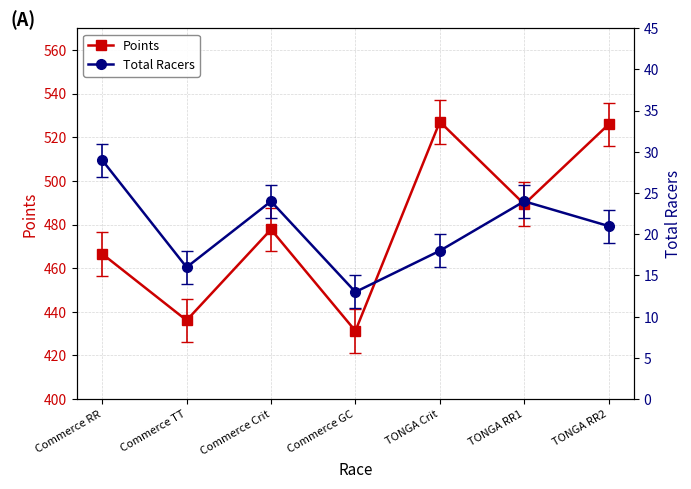

Between Commerce Crit and Commerce GC, which series saw the biggest shift?

Points